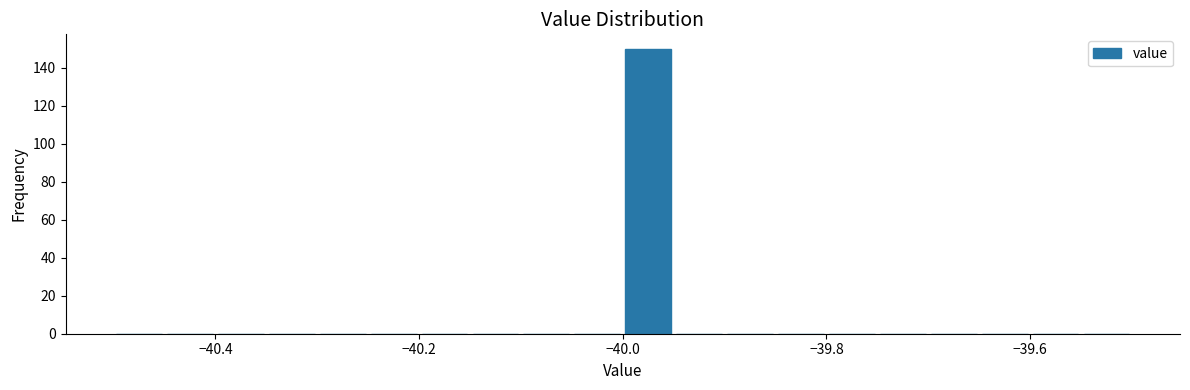

Read against the x-axis, roughly where is the centre of the tallest bar?

-39.98